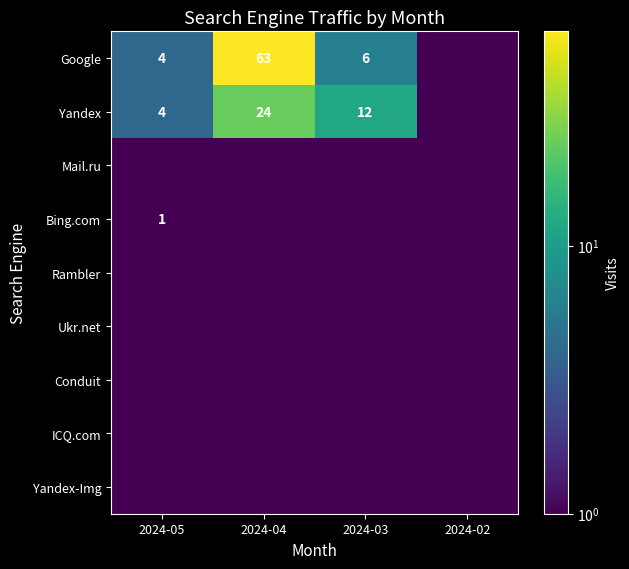

The value of Yandex at 2024-04 is 6.7. True or false?

False